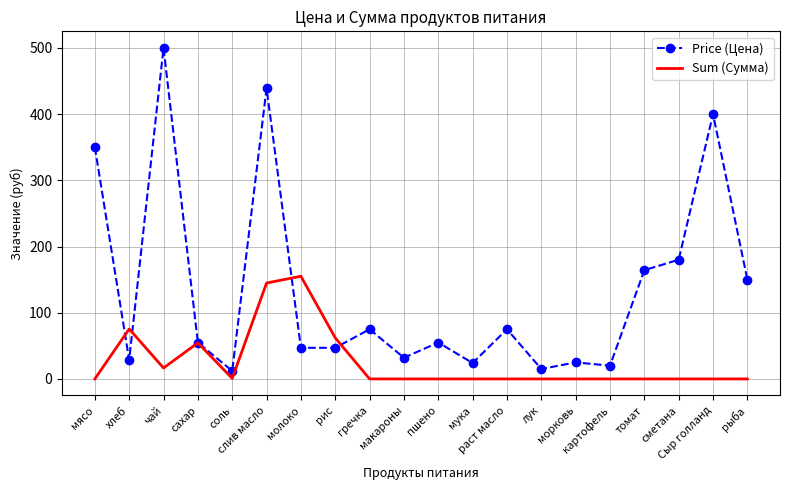

Count the number of categories in the chart.

20